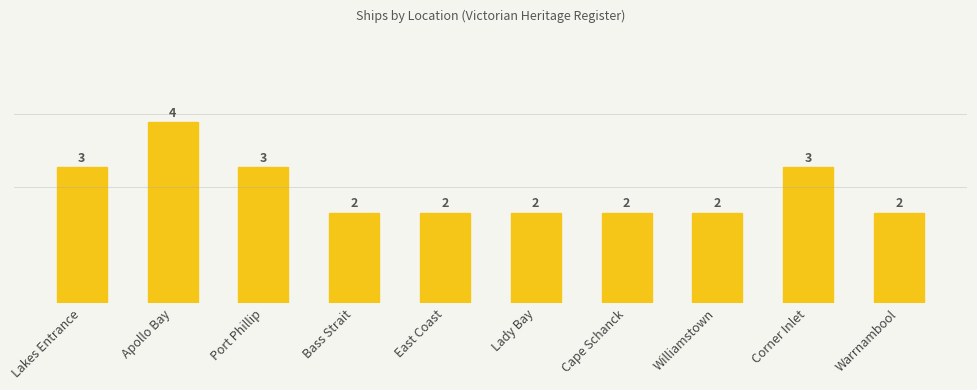

Between Bass Strait and Williamstown, which is larger?

Bass Strait